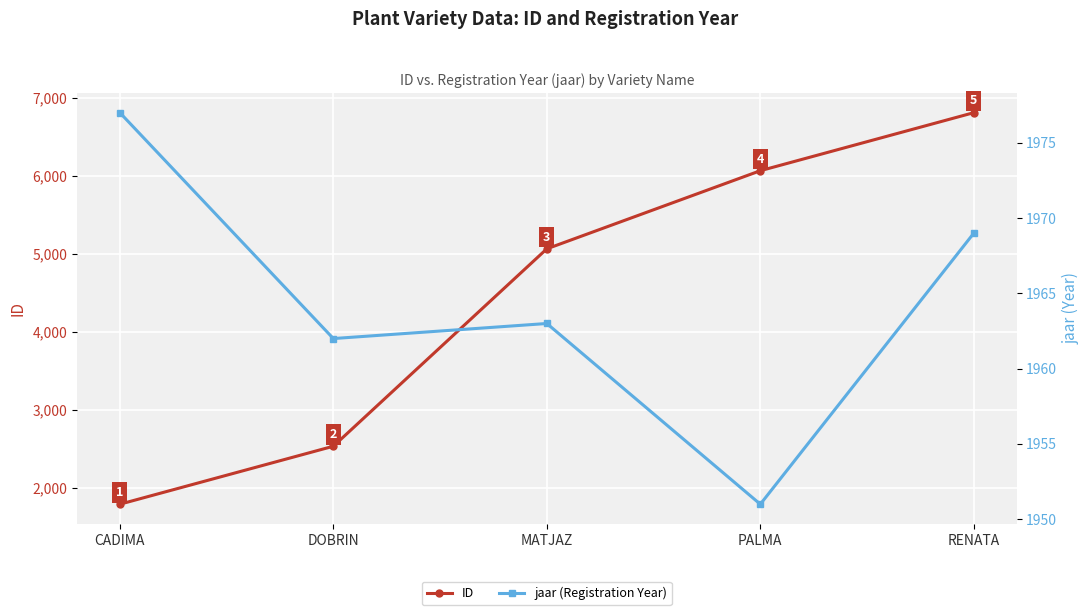

Reading right to left, list all the values displayed in this chart.

ID: RENATA=6813	PALMA=6069	MATJAZ=5068	DOBRIN=2538	CADIMA=1795
jaar (Registration Year): RENATA=1969	PALMA=1951	MATJAZ=1963	DOBRIN=1962	CADIMA=1977